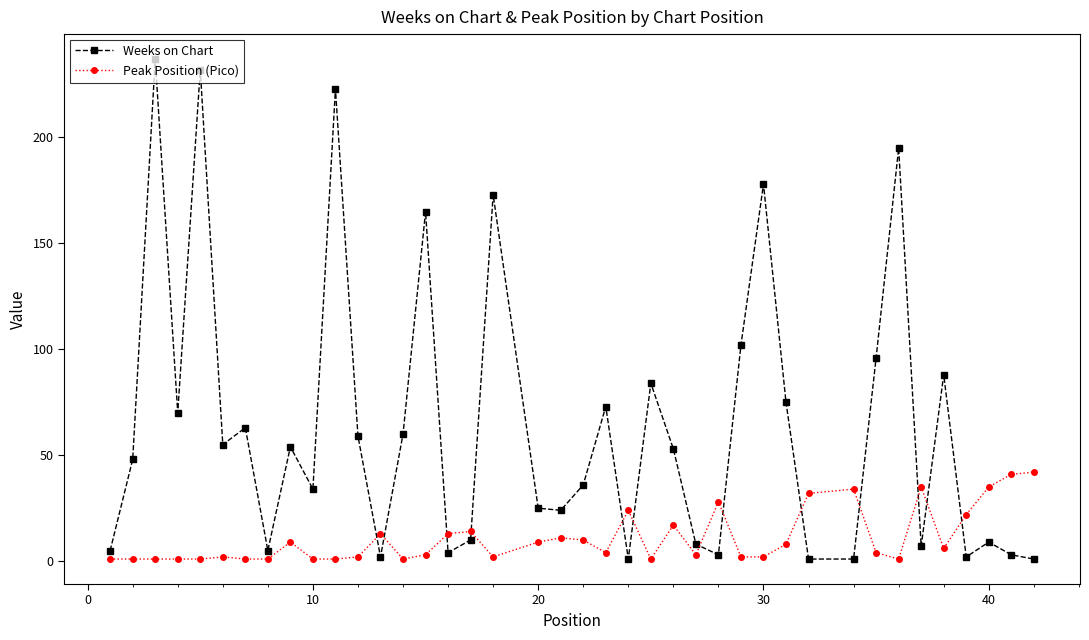

What are all the series names shown in the legend?

Weeks on Chart, Peak Position (Pico)